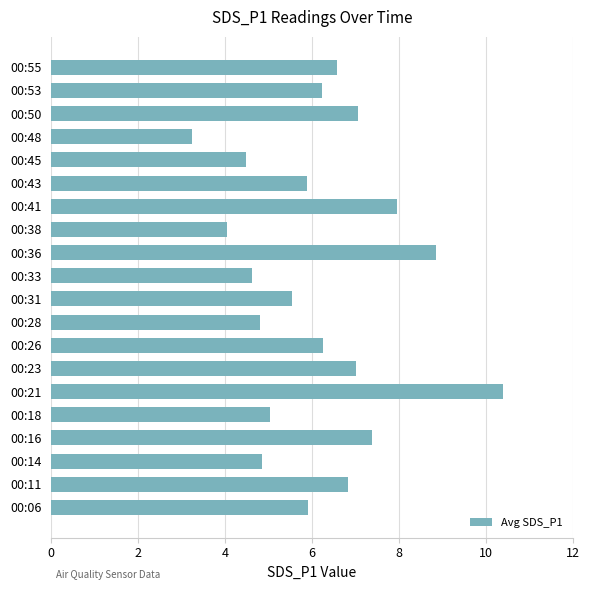

At which category does the chart reach its minimum across all series?

00:48